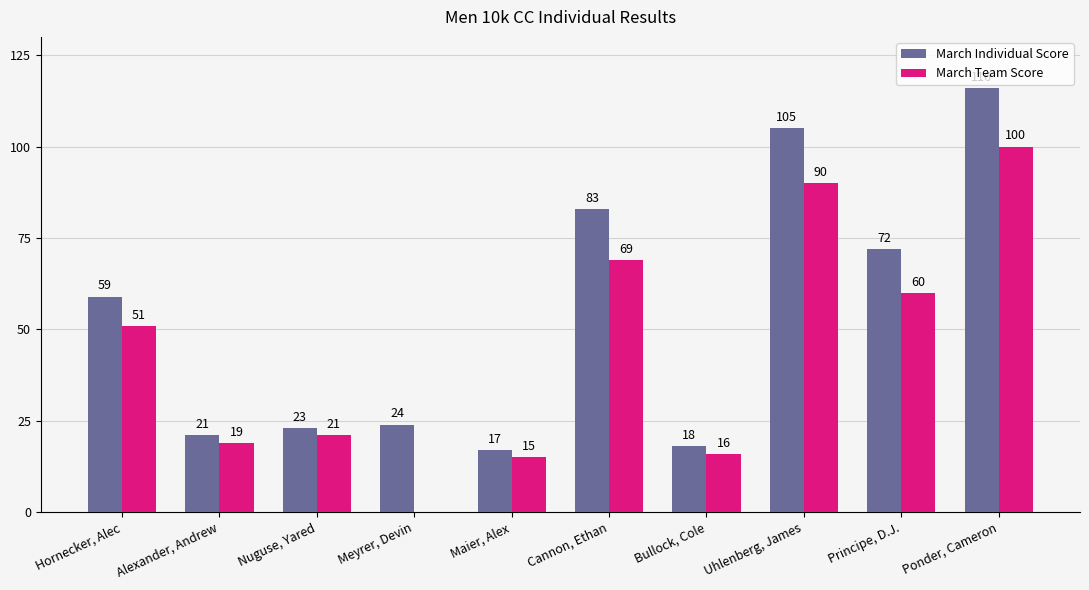

Count the number of categories in the chart.

10